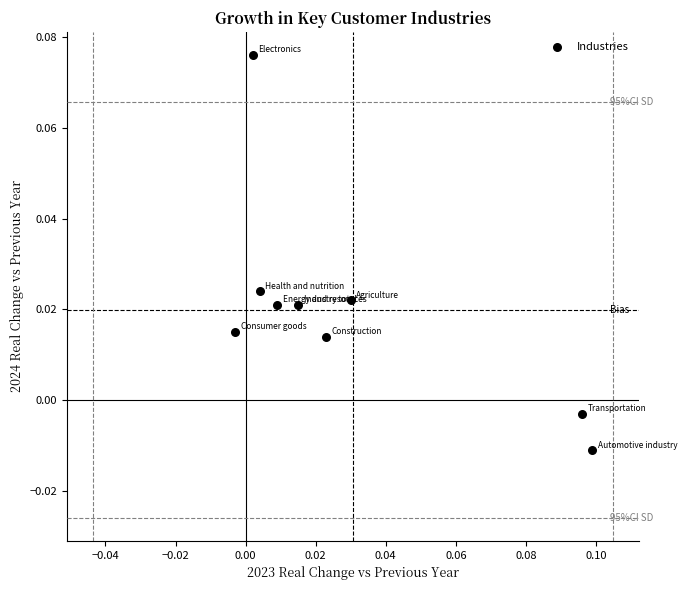

Count the number of points in this scatter plot.

9